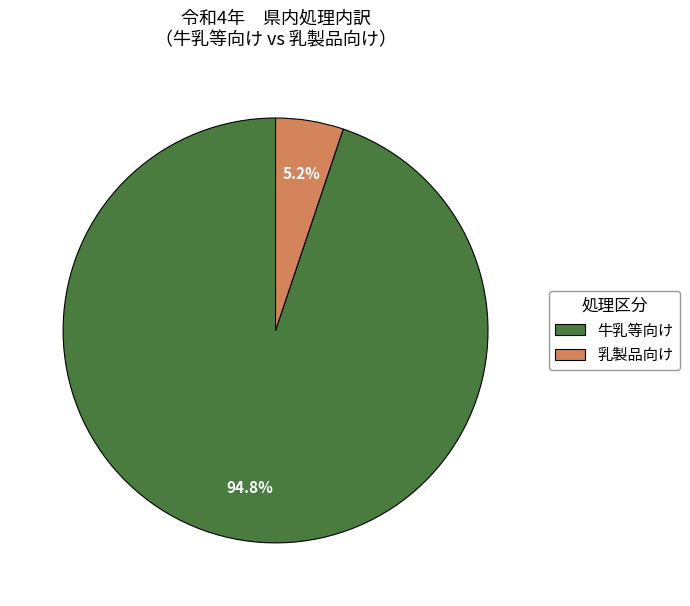

To the nearest percent, what is the difference between the largest and smallest slice percentages?

90%